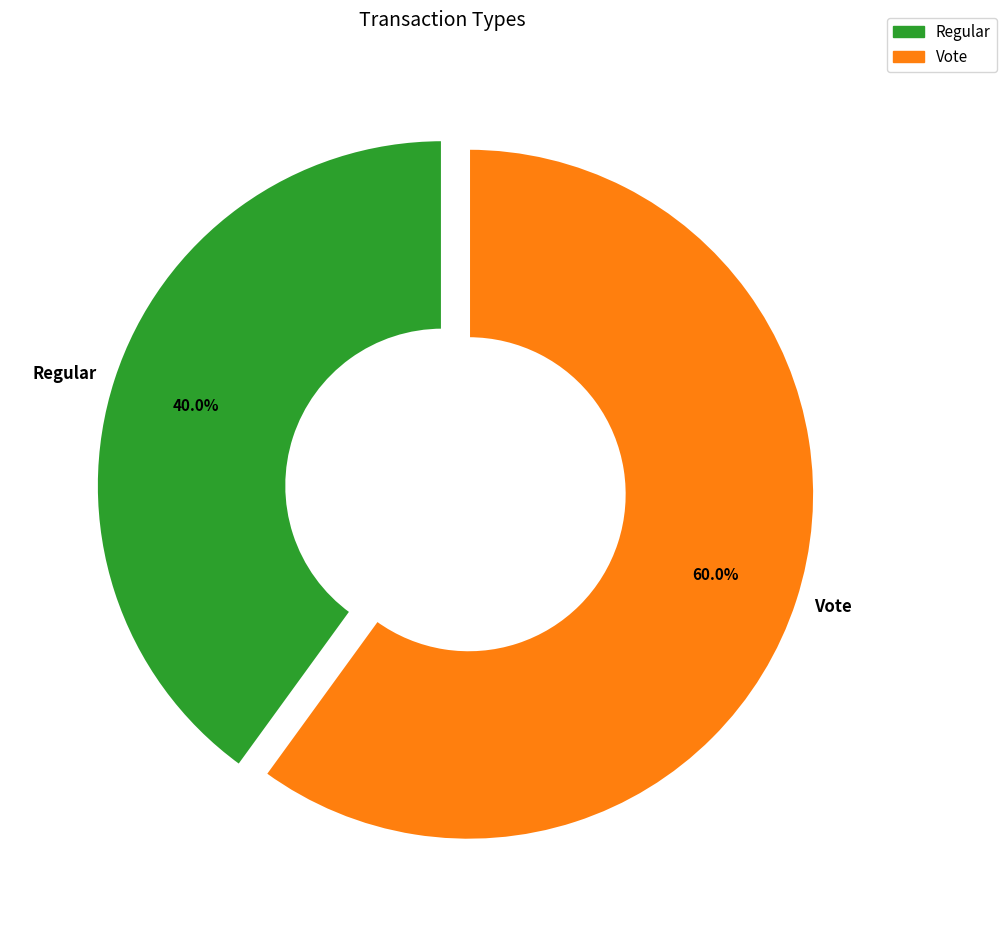

Which has a higher value, Regular or Vote?

Vote